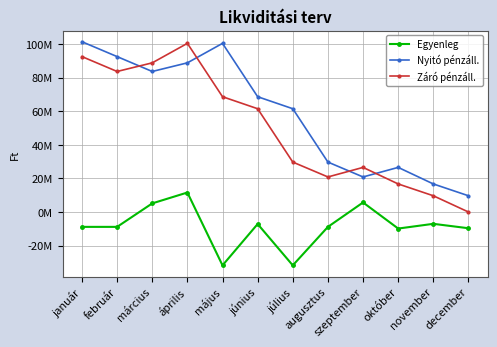

Reading left to right, transcribe all the data shown in this chart.

Egyenleg: -8844185	-8844185	5132710	11591188	-31738432	-7144185	-31738432	-8844185	5679485	-9844185	-7030064	-9658307
Nyitó pénzáll.: 101282777	92438592	83594407	88727117	100318305	68579873	61435688	29697256	20853071	26532556	16688371	9658307
Záró pénzáll.: 92438592	83594407	88727117	100318305	68579873	61435688	29697256	20853071	26532556	16688371	9658307	0